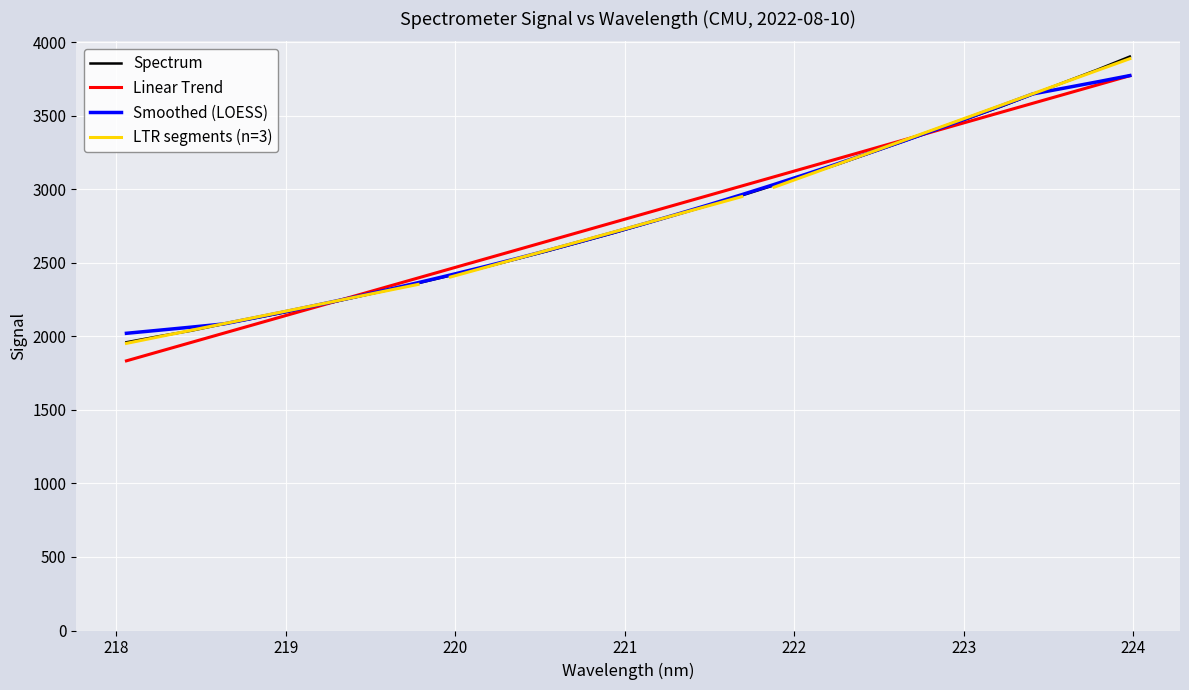

What is the lowest value of the Spectrum series?

1959.5